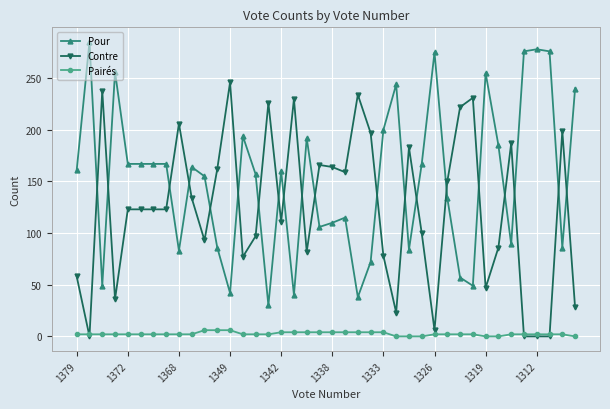

What are all the series names shown in the legend?

Pour, Contre, Pairés